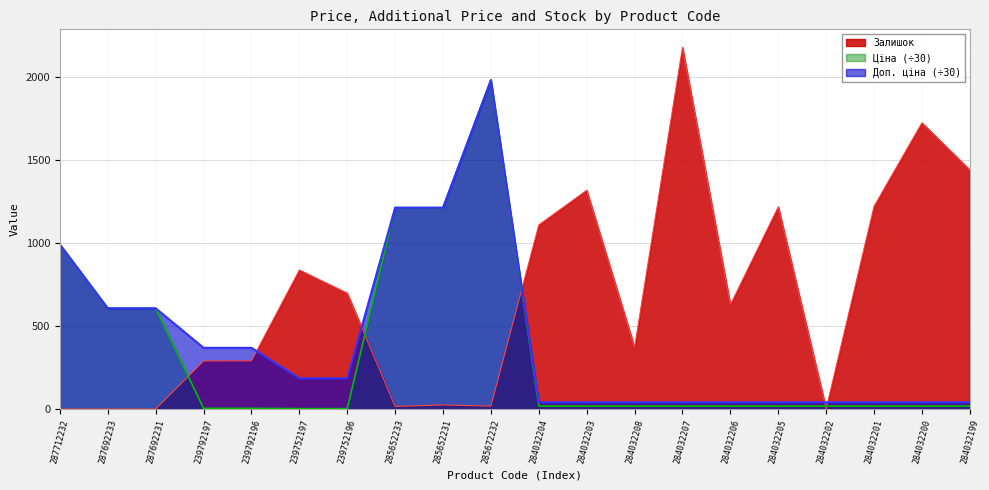

Between 239752196 and 285652231, which series saw the biggest shift?

Ціна (÷30)